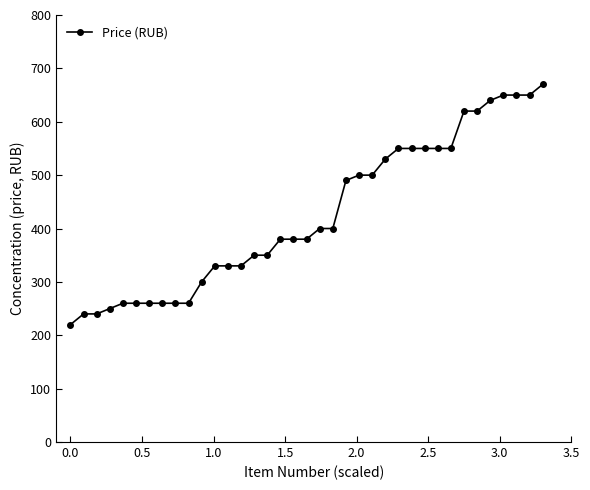

What is the value of the 14th point from the left?

330